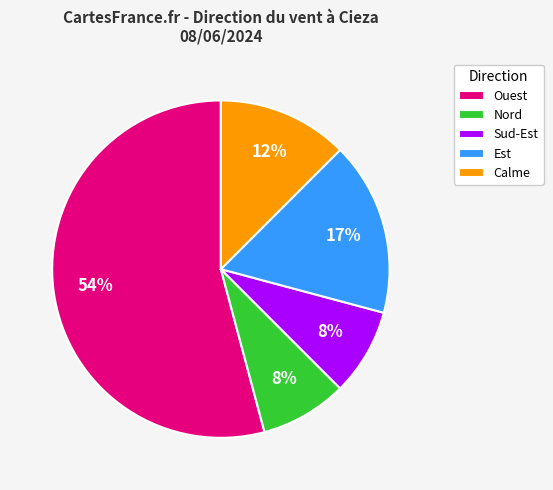

Combined, do Calme and Est account for over 50%?

No